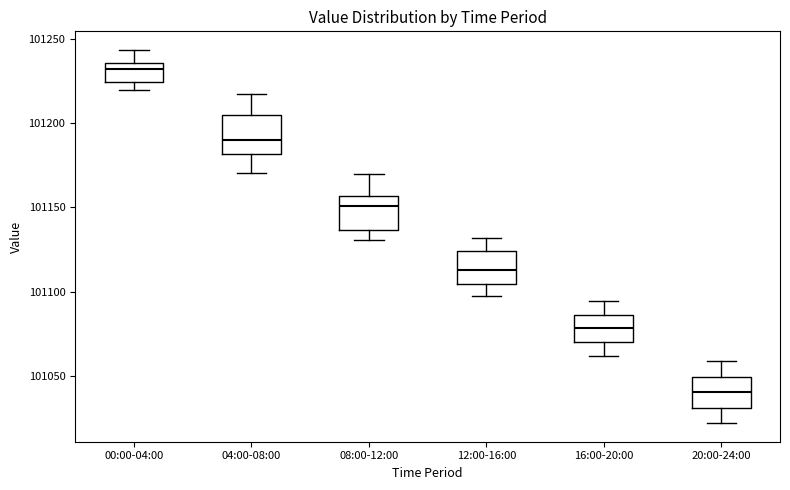

Reading left to right, transcribe this box plot: for each box, give where its median line is, the range the box spans, and where its two whiskers end, as read against the y-axis. The values are not printed on the chart, so give them approximately, as read against the axis.

00:00-04:00: median 101230, box 101225 to 101235, whiskers 101220 to 101245
04:00-08:00: median 101190, box 101180 to 101205, whiskers 101170 to 101215
08:00-12:00: median 101150, box 101135 to 101155, whiskers 101130 to 101170
12:00-16:00: median 101115, box 101105 to 101125, whiskers 101095 to 101130
16:00-20:00: median 101080, box 101070 to 101085, whiskers 101060 to 101095
20:00-24:00: median 101040, box 101030 to 101050, whiskers 101020 to 101060